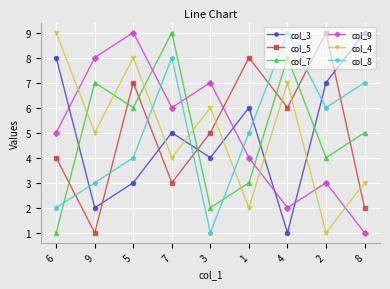

What is the difference between the col_7 values at 4 and 2?

4